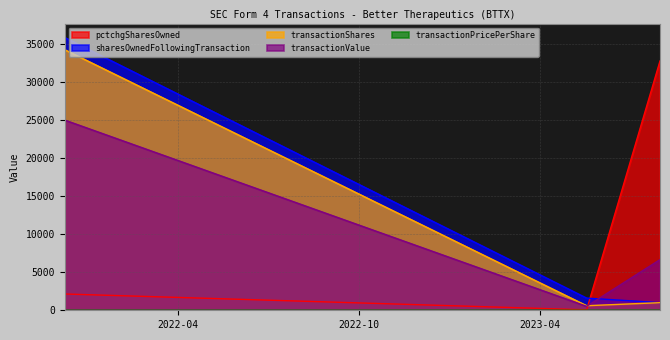

Reading right to left, extract all data points from this chart.

transactionShares: 1000.0	600.0	34251.0
transactionValue: 6660.0	520.0	25000.0
transactionPricePerShare: 6.7	0.9	0.7
sharesOwnedFollowingTransaction: 1000.0	1600.0	35851.0
pctchgSharesOwned: 32767.0	60.0	2141.0